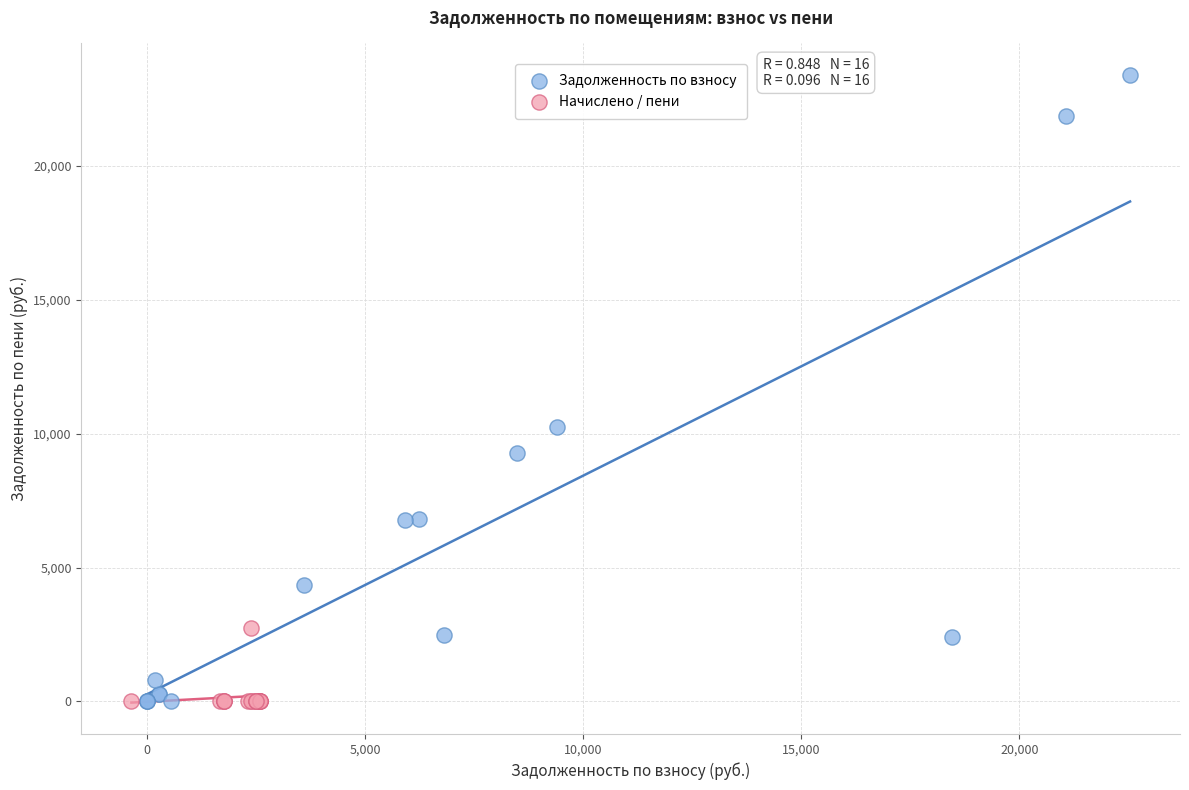

Which series has the widest spread of Y values?

Задолженность по взносу